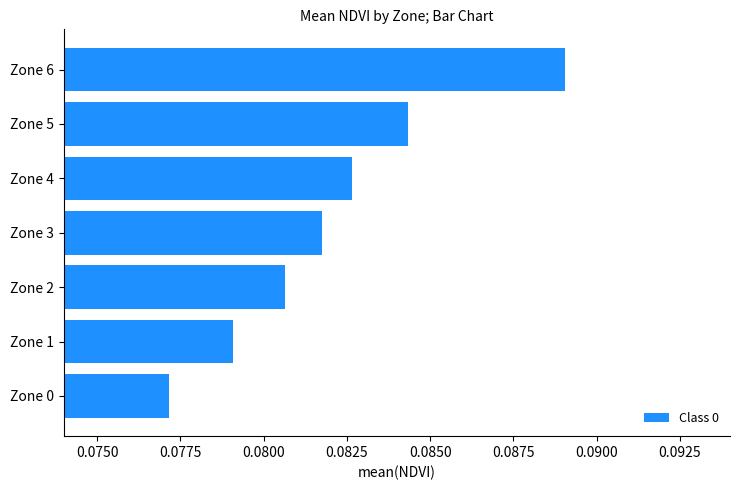

Rank the categories by value from lowest to highest.

Zone 0, Zone 1, Zone 2, Zone 3, Zone 4, Zone 5, Zone 6